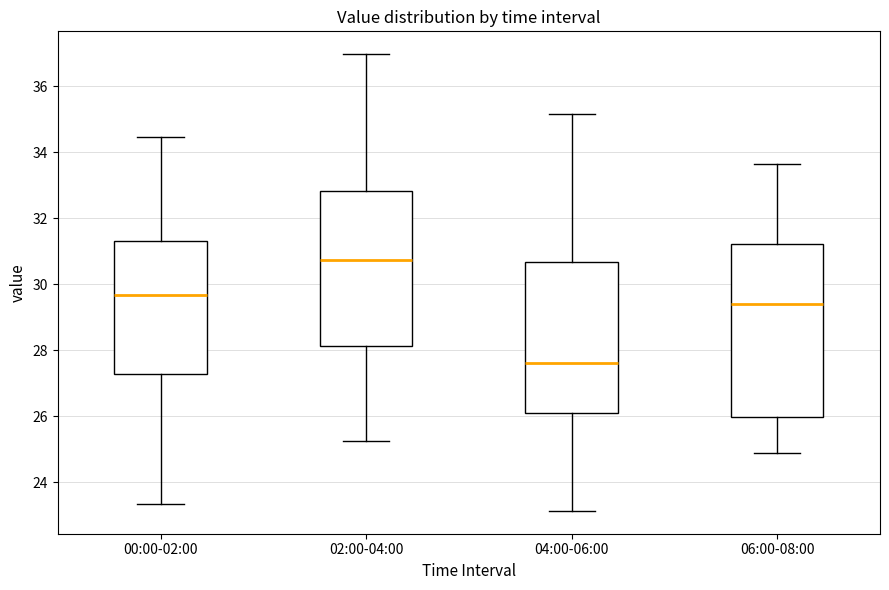

Where is the upper edge of the box for 06:00-08:00 on the y-axis? The values are not printed on the chart, so give them approximately, as read against the axis.

31.2